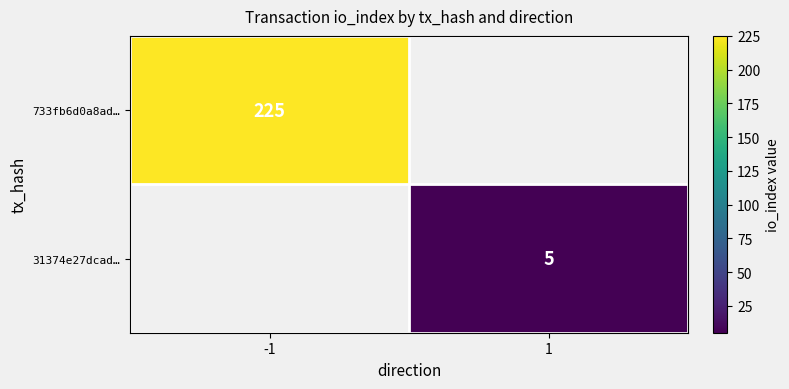

At how many categories does at least one series exceed 26?

1